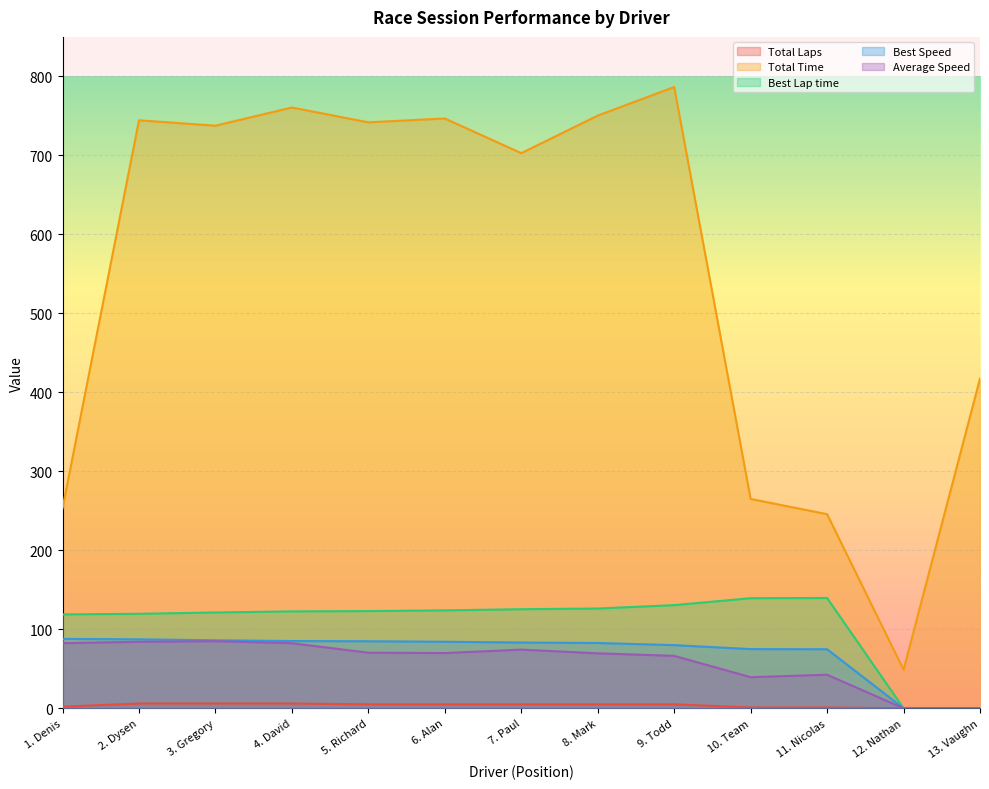

Which series has the largest total across all categories?

Total Time